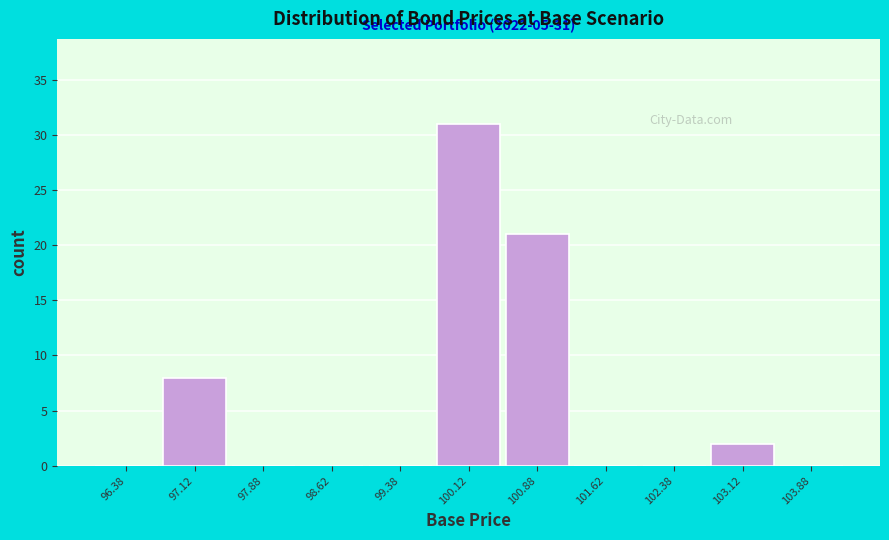

Which range on the x-axis has the tallest bar?

99.75 to 100.50